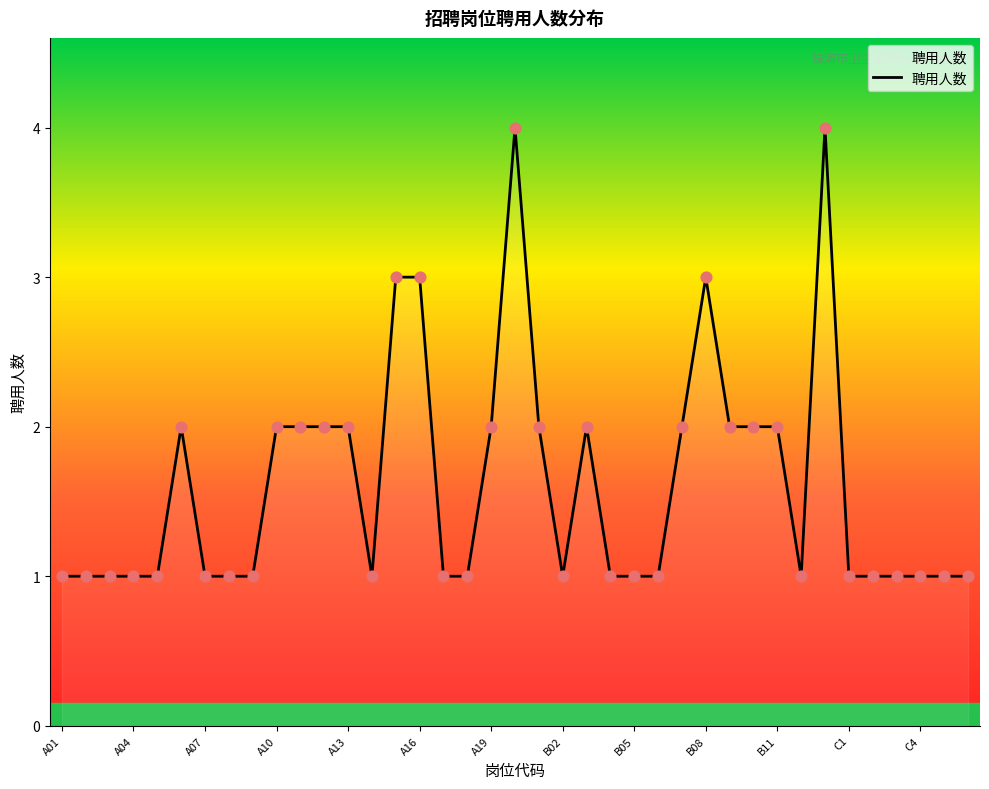

What is the greatest value displayed?

4